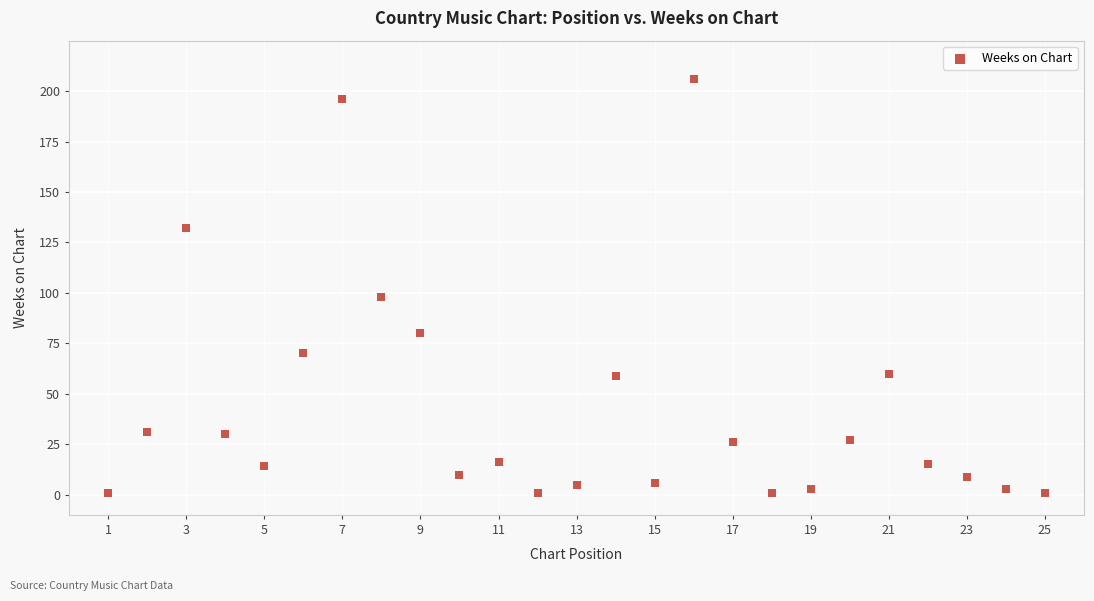

What is the range of Y values (max minus min)?

205